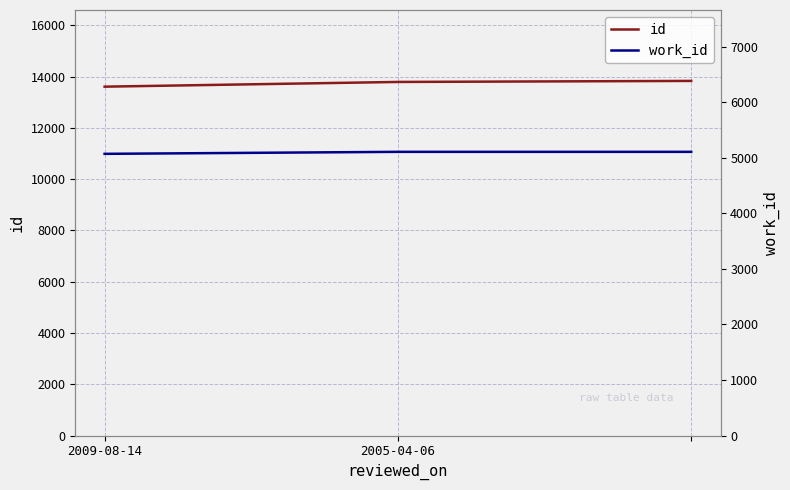

What is the highest value of the work_id series?

5106